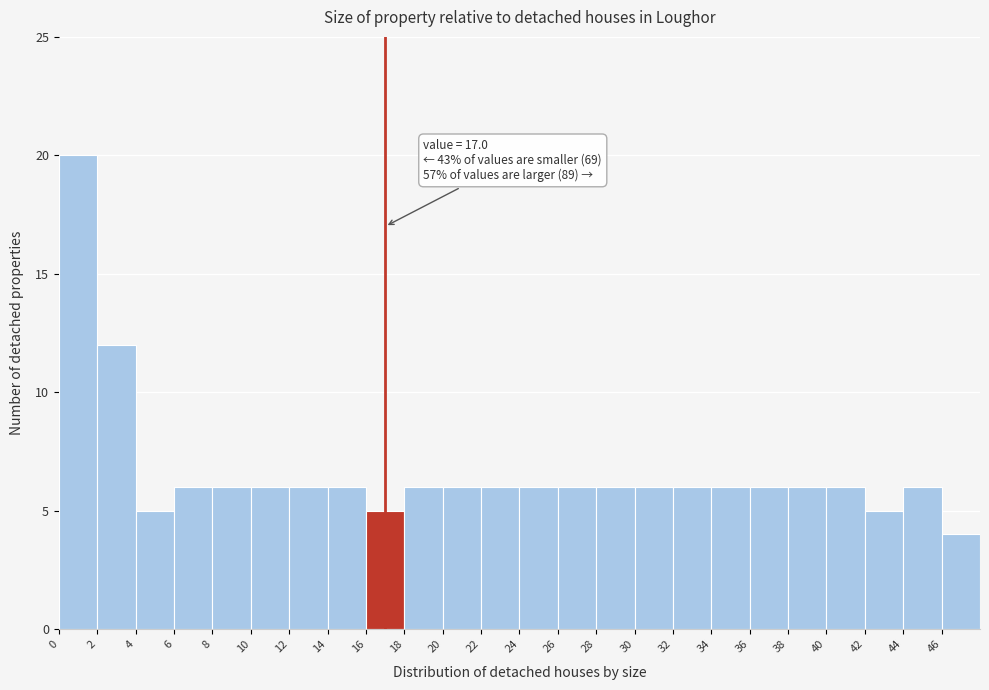

Which range on the x-axis has the tallest bar?

0 to 2